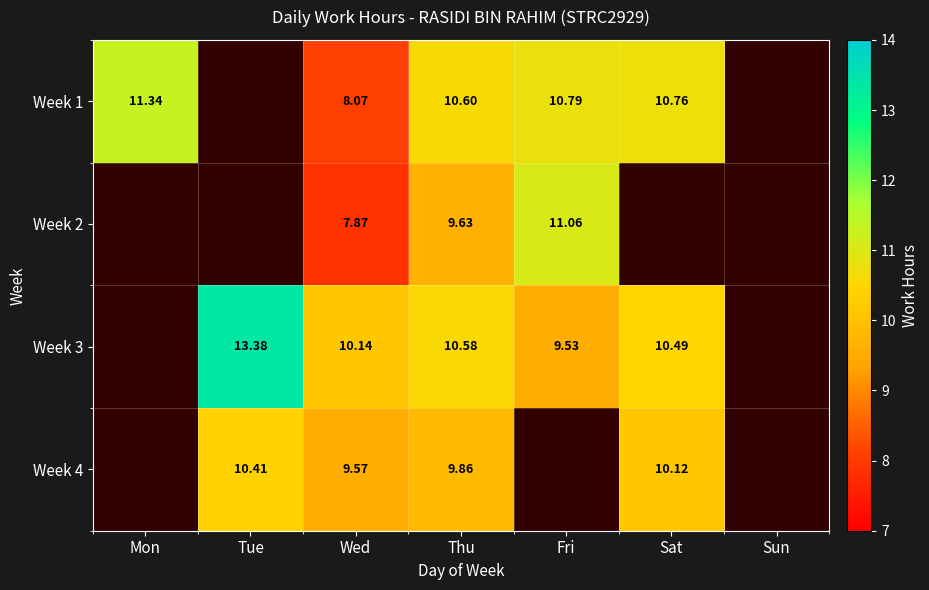

What is the difference between the highest and lowest values at Fri?

1.5